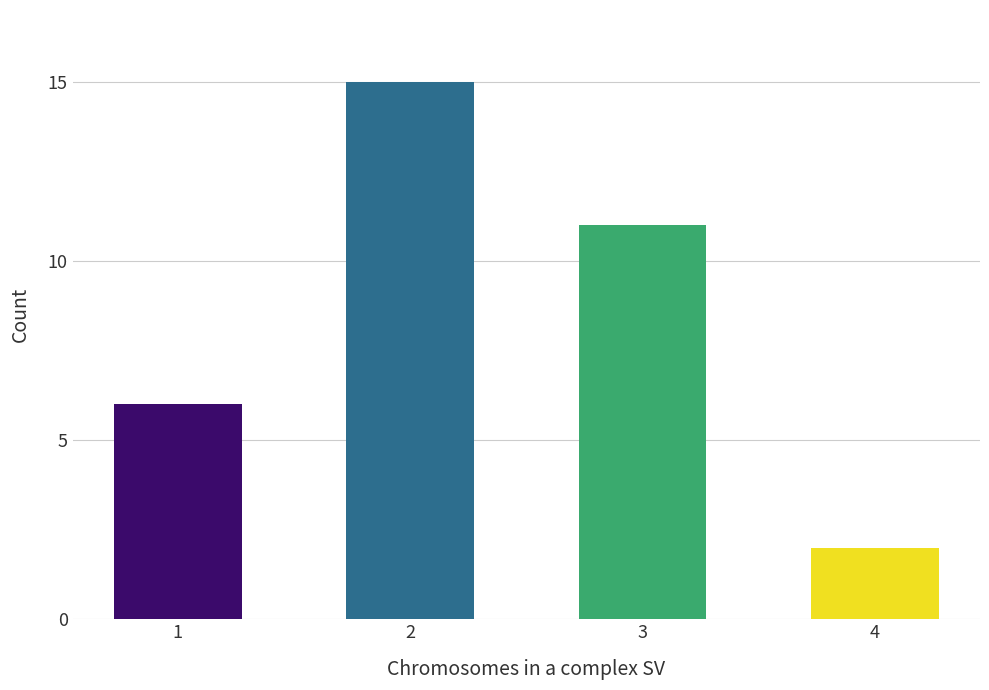

List the labels in order of value, largest first.

2, 3, 1, 4